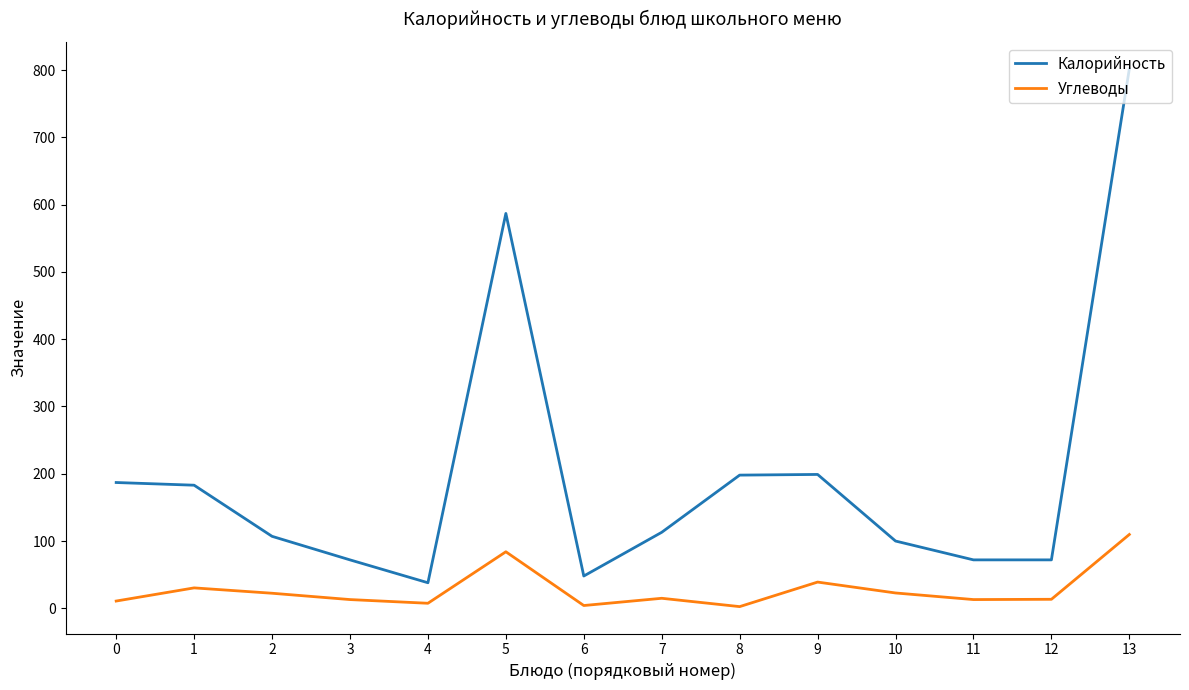

How many lines are shown in the chart?

2